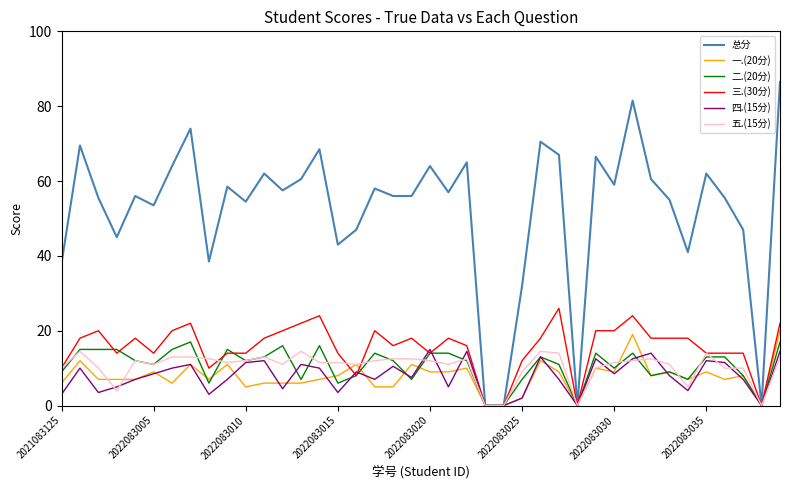

After their last crossing, which series has the higher values: 五.(15分) or 三.(30分)?

三.(30分)